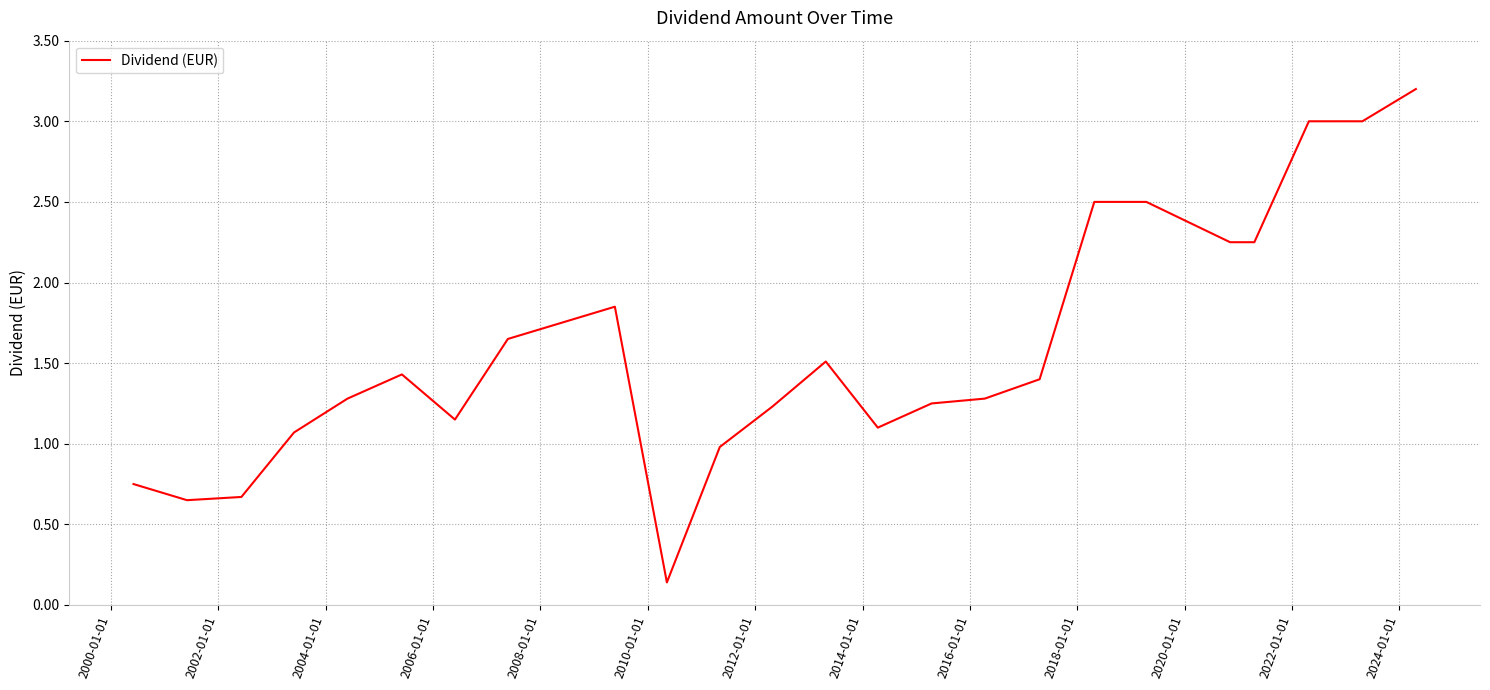

What is the greatest value displayed?

3.2